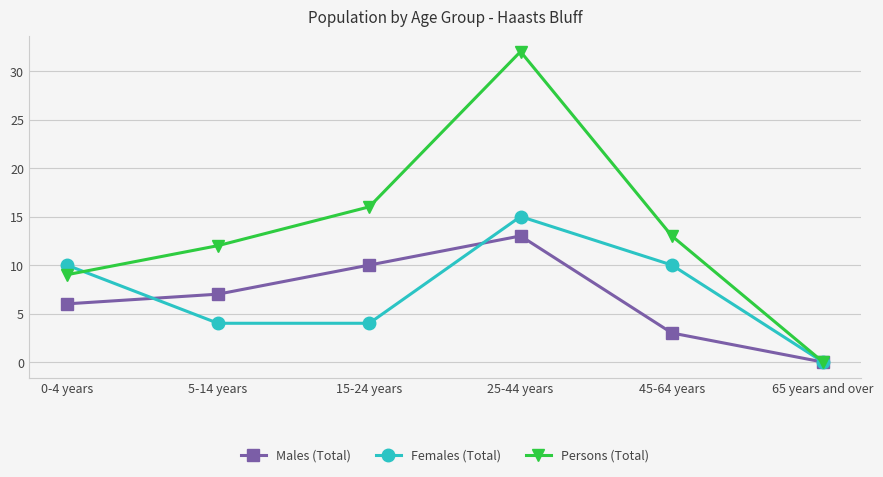

Is it true that Males (Total) equals 6 at 0-4 years?

True